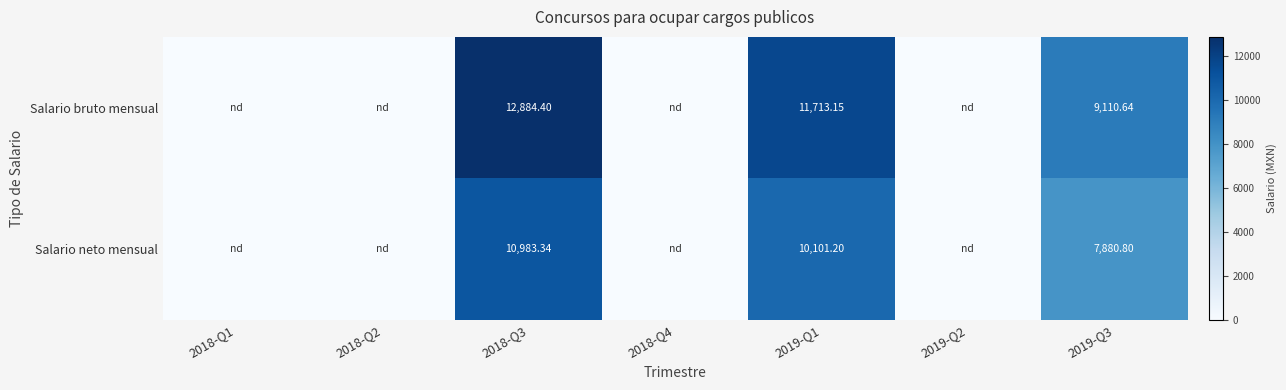

At which category is the sum across all series the highest?

2018-Q3